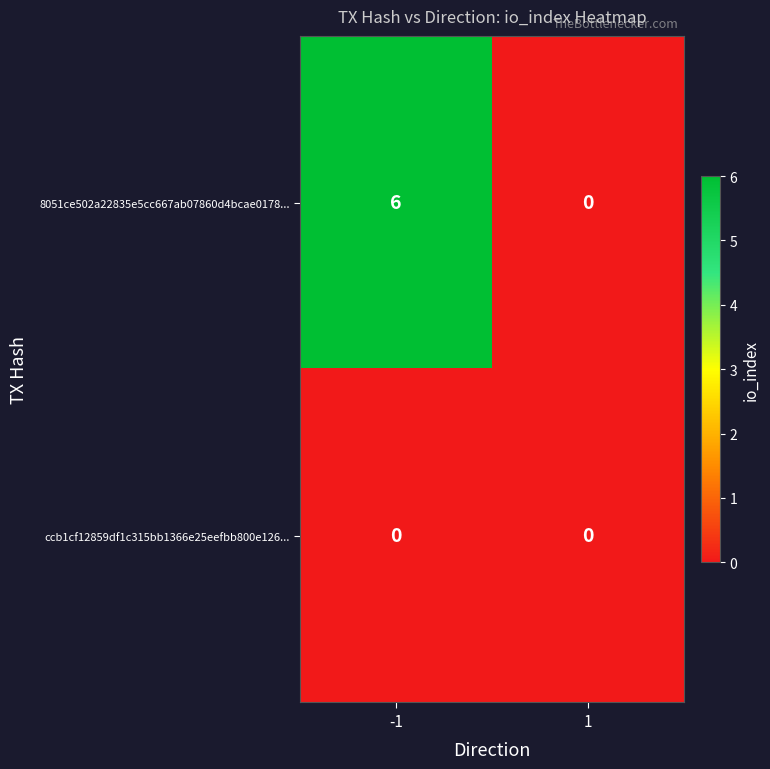

Rank the series by their maximum value, from lowest to highest.

ccb1cf12859df1c315bb1366e25eefbb800e126..., 8051ce502a22835e5cc667ab07860d4bcae0178...